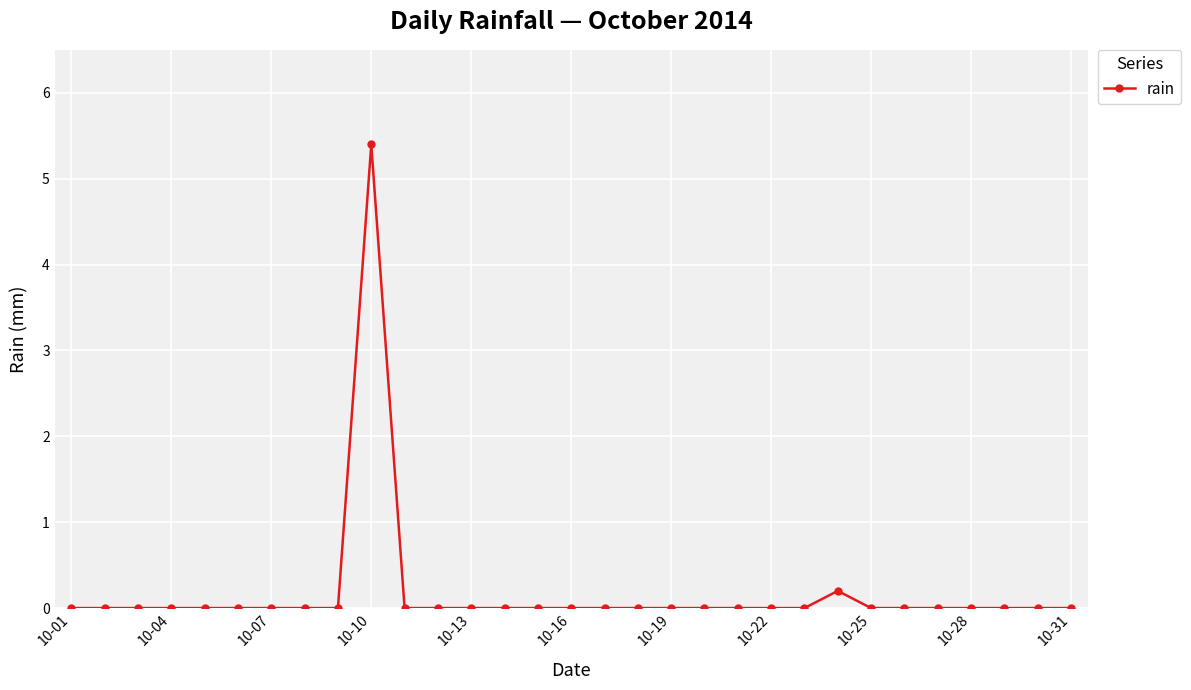

What is the difference between the maximum and second lowest values?

5.4